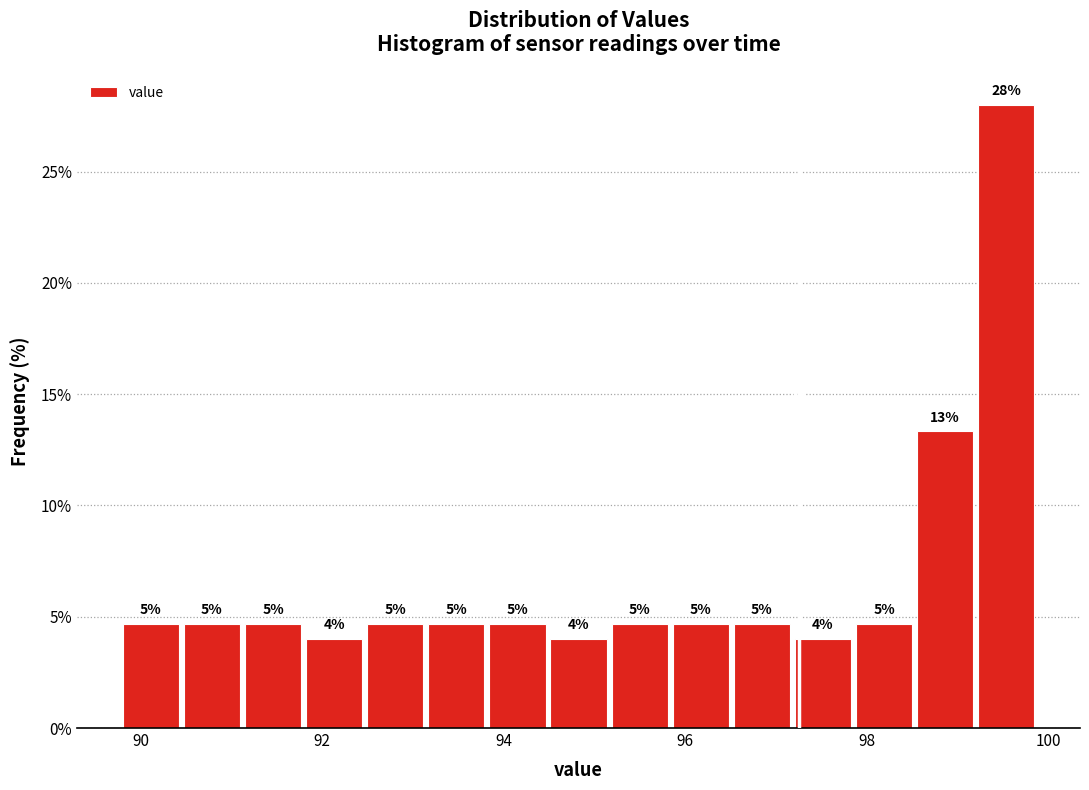

Around what value on the x-axis is the tallest bar? Give the approximate position of its centre, as read against the axis.

99.6